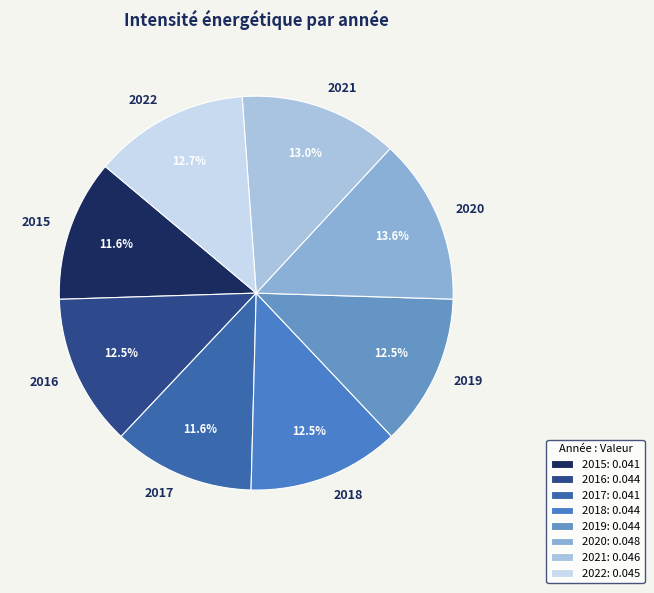

Is there any slice that represents more than half of the pie?

No